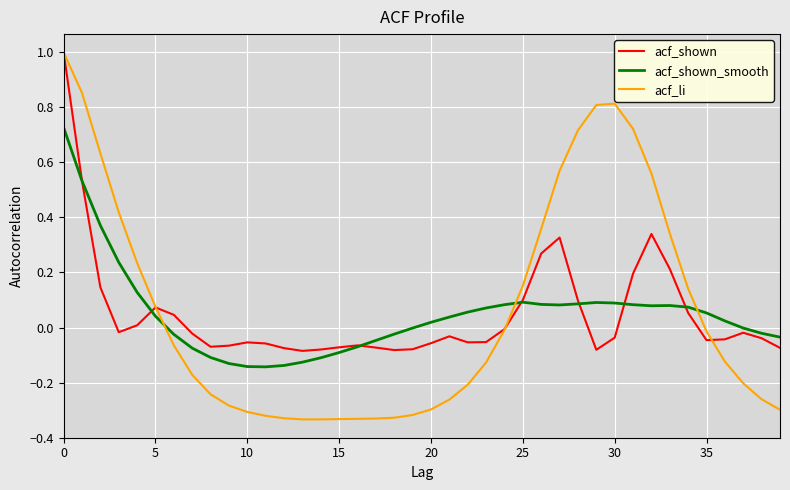

Does the chart have visible grid lines?

Yes